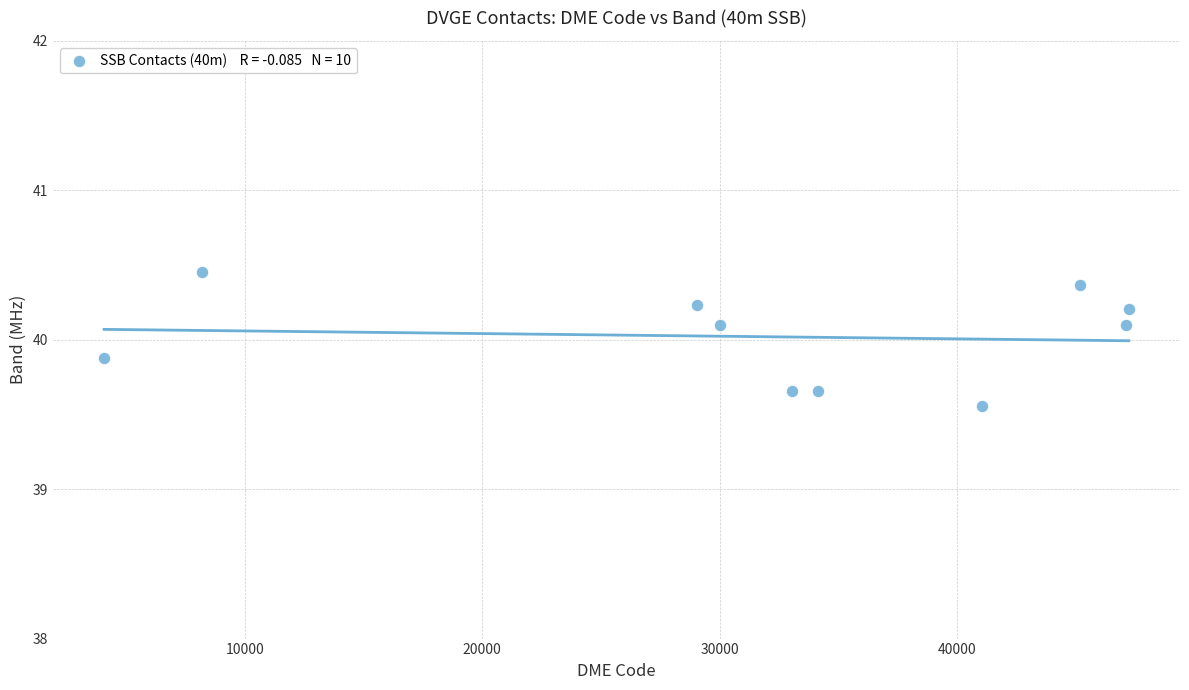

What is the range of X values (max minus min)?

43164.0